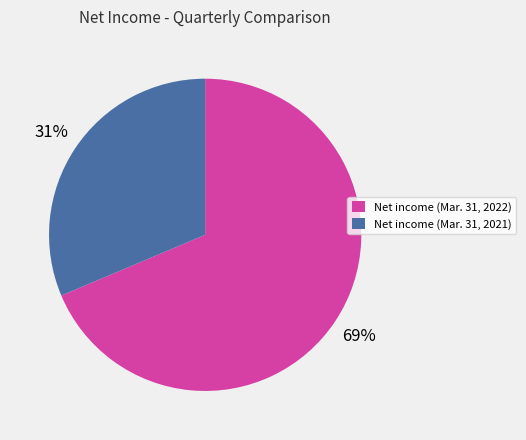

To the nearest percent, what is the average slice percentage?

50%